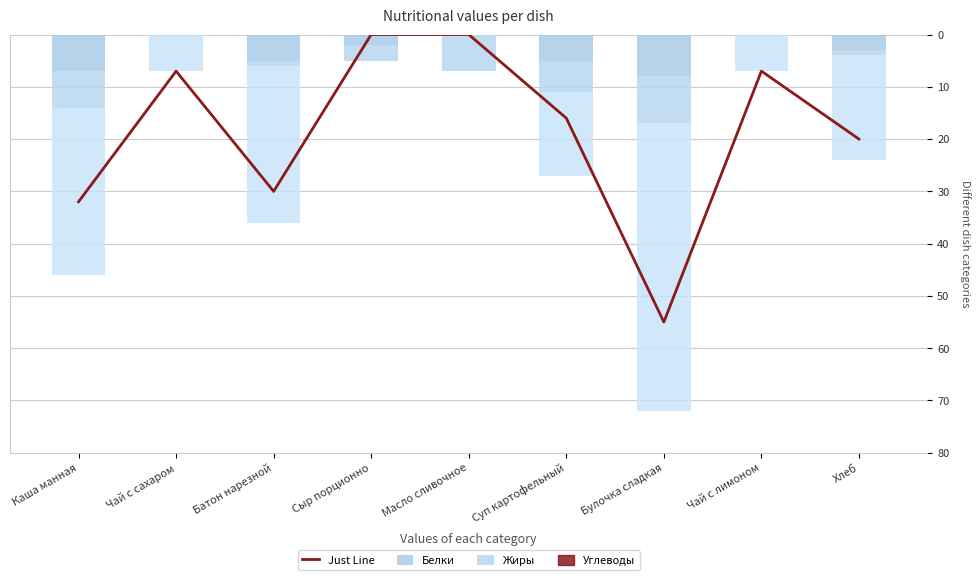

The Белки series shows -7 at Каша манная. True or false?

True